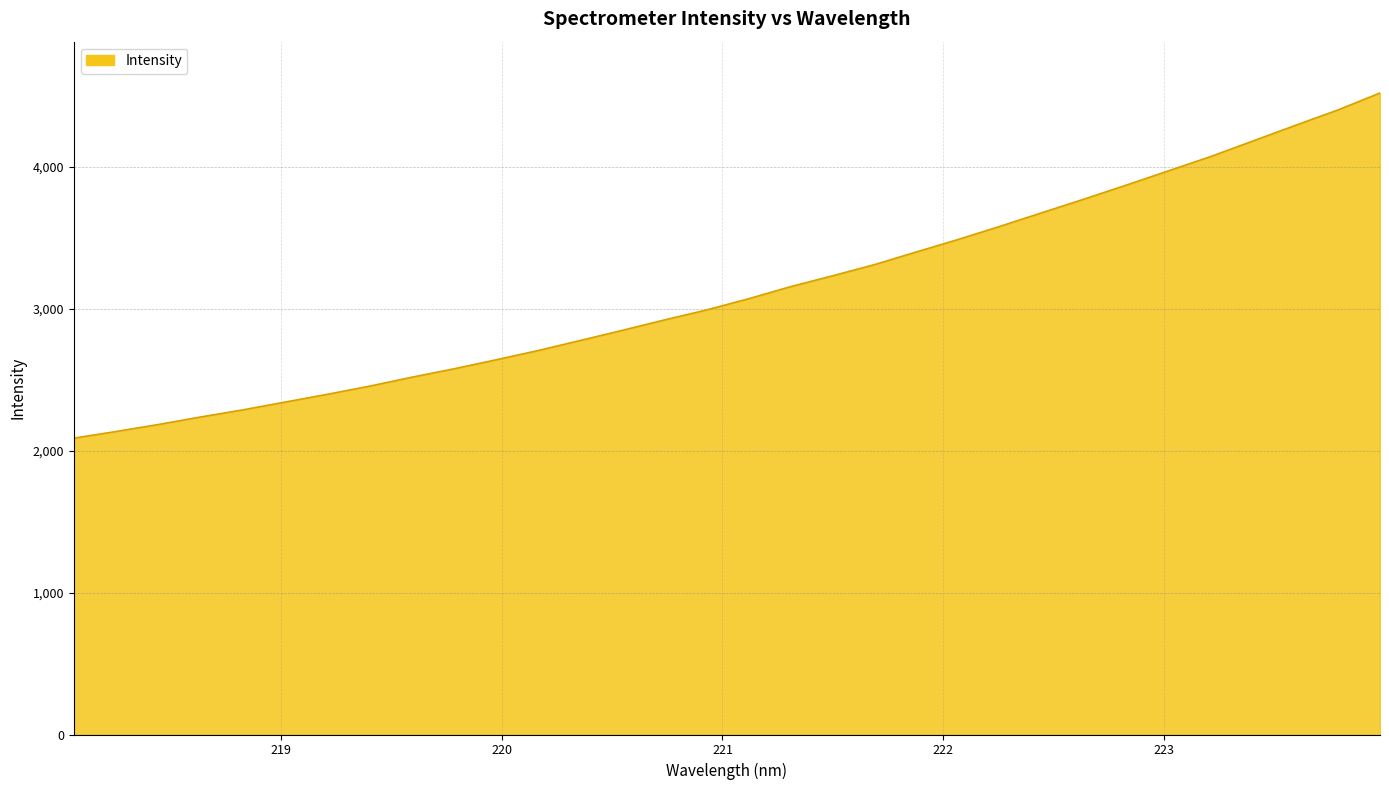

Does the chart display data point markers on the line(s)?

No